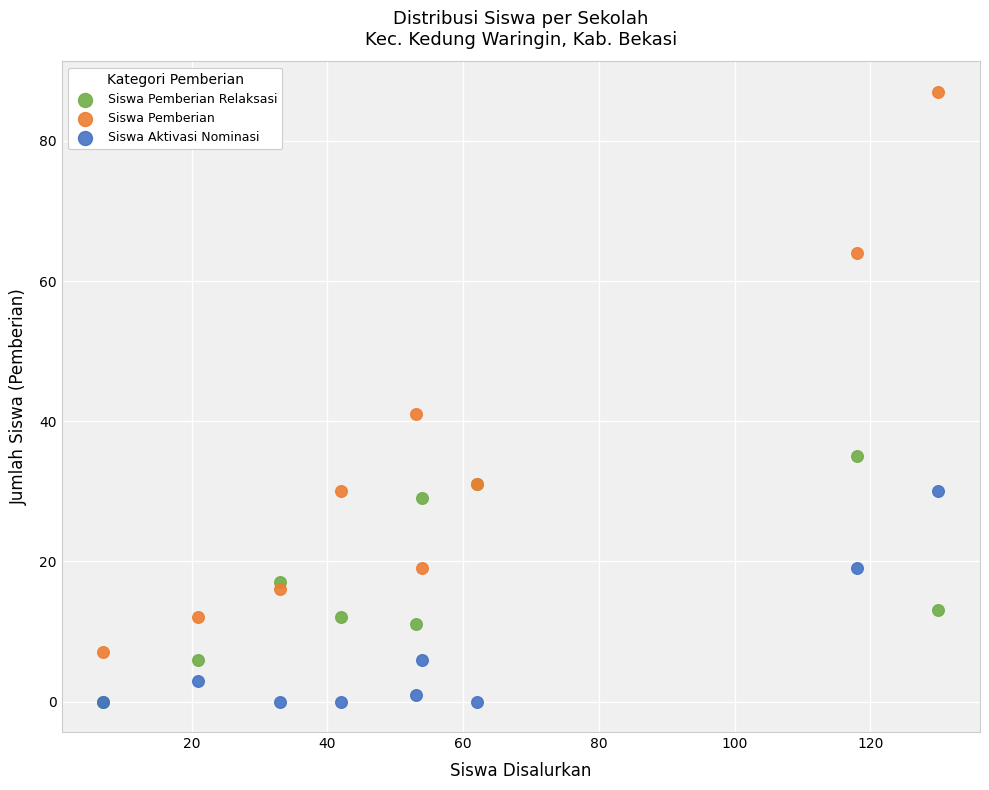

Across all series, what Y value is closest to 43?

41